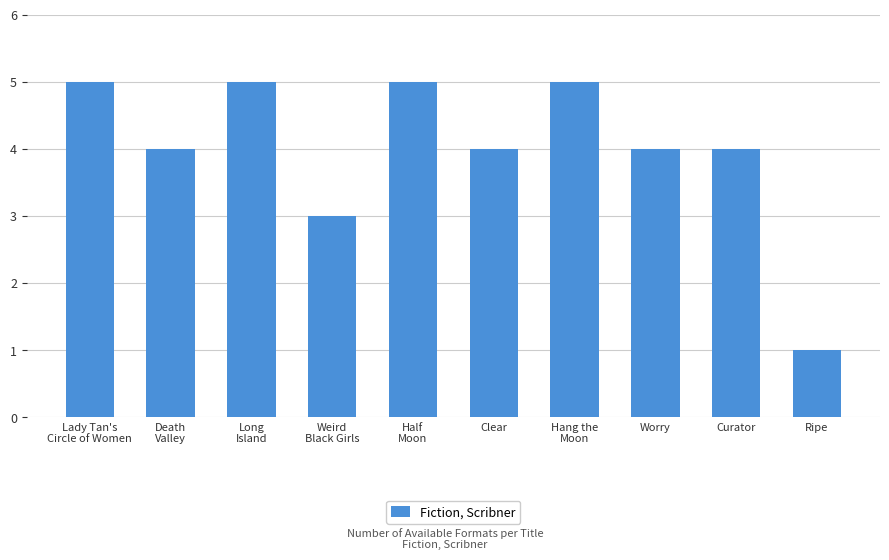

Are the bars horizontal?

No